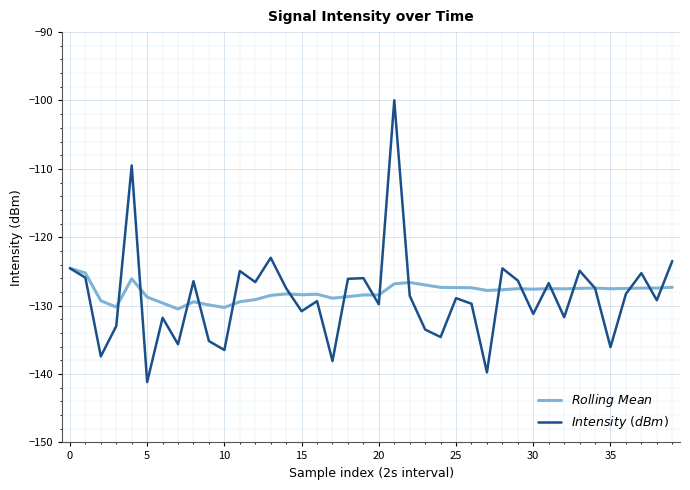

What is the minimum value shown in the chart?

-141.2